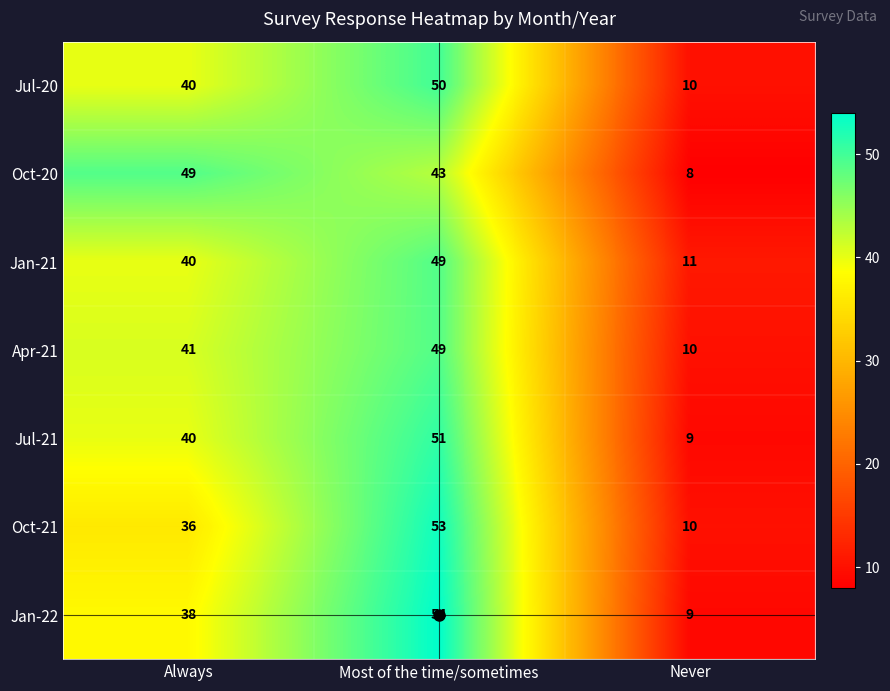

Rank the categories by Oct-20 value from highest to lowest.

Always, Most of the time/sometimes, Never